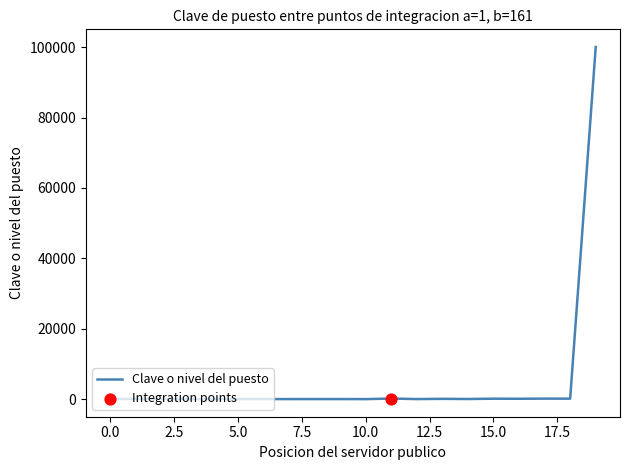

What is the maximum value shown in the chart?

100048